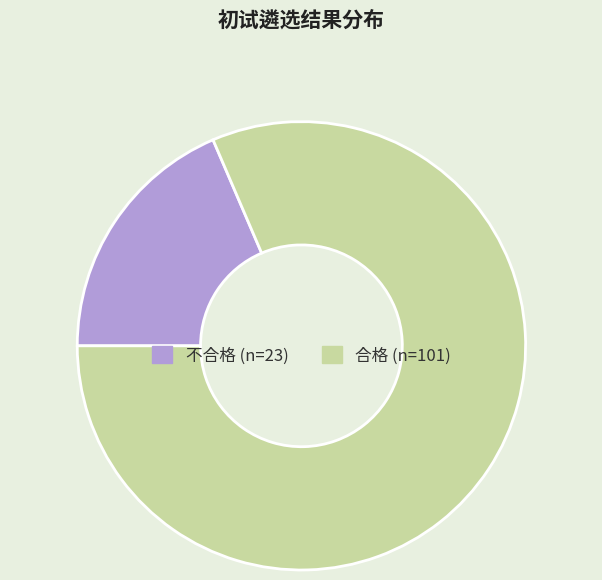

Is there any slice that represents more than half of the pie?

Yes